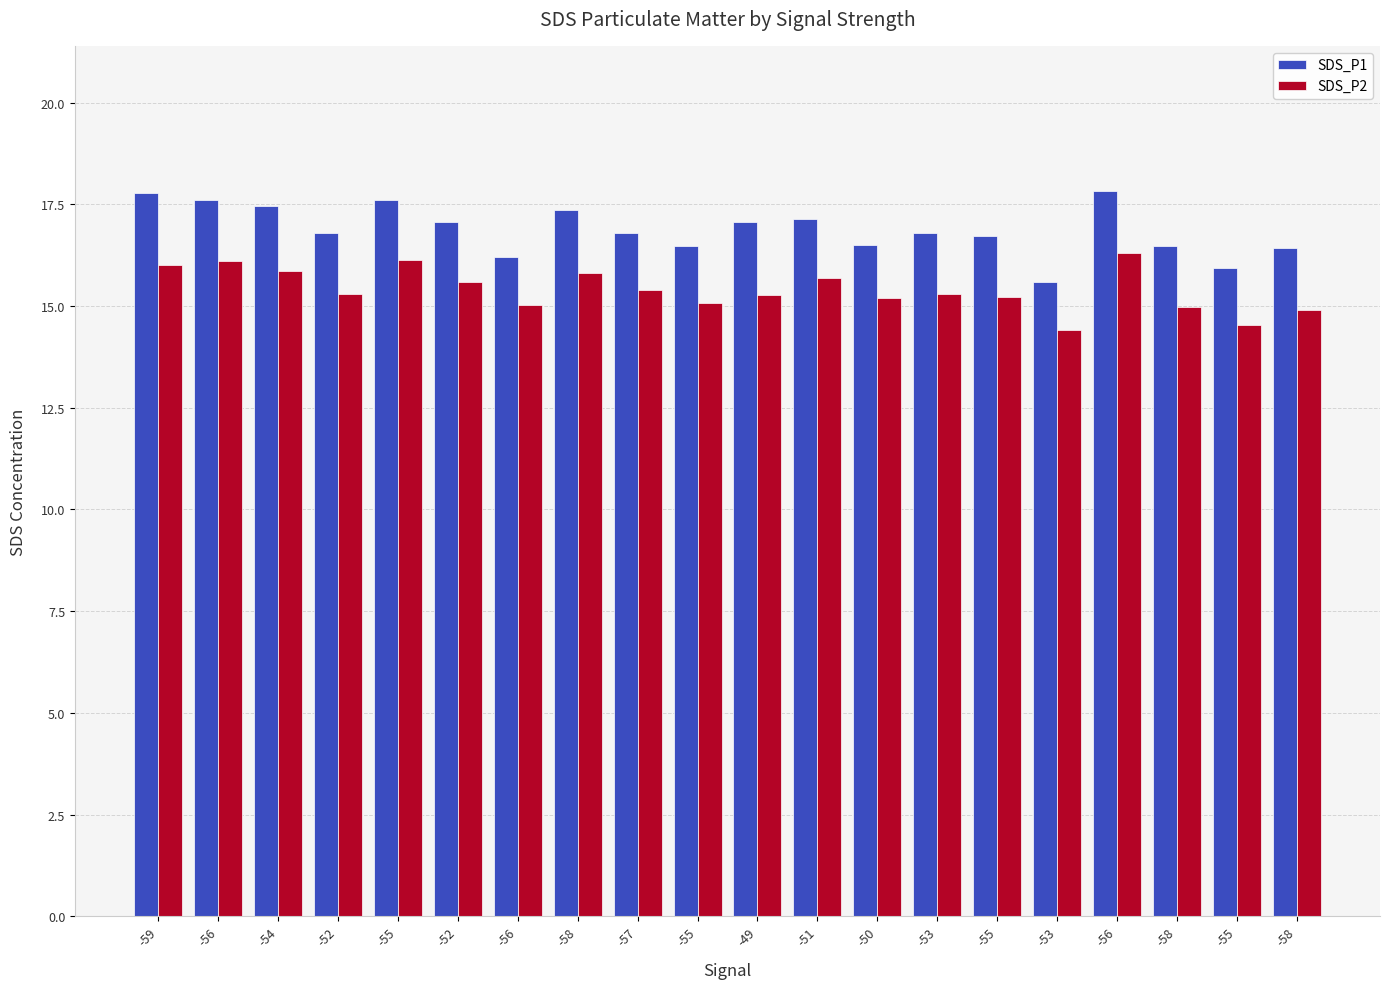

List the series in order of their overall mean, highest first.

SDS_P1, SDS_P2